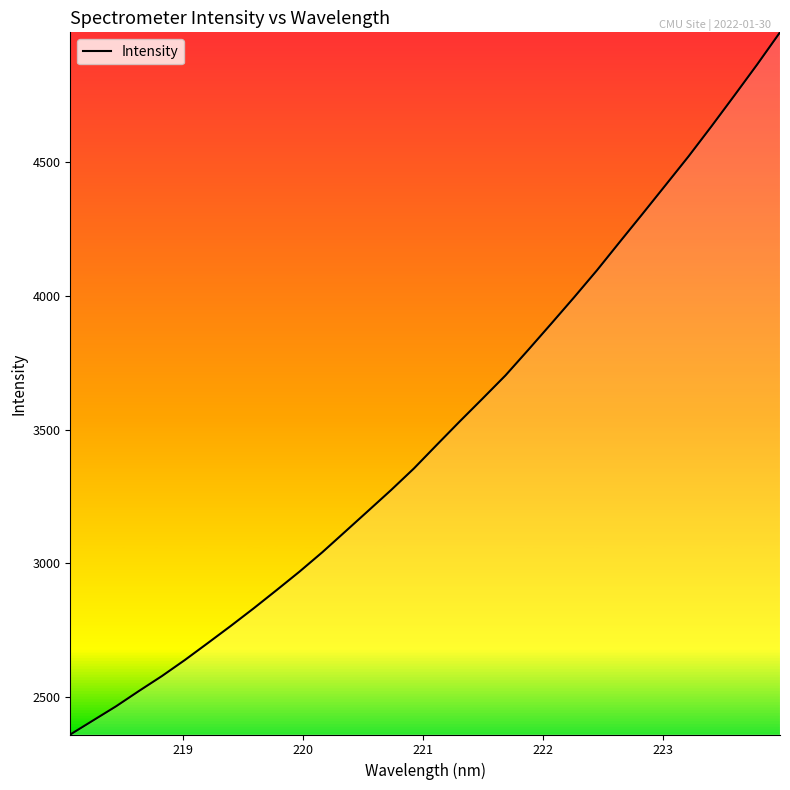

What is the difference between the maximum and minimum values?

2627.8